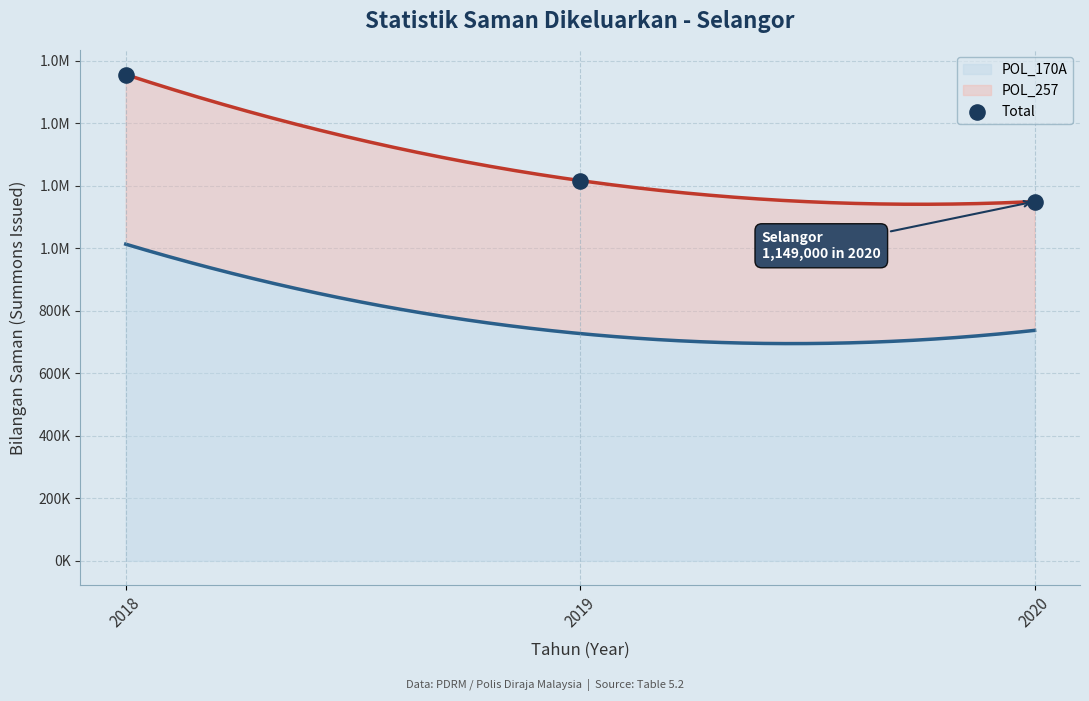

Between 2018 and 2019, which is larger?

2018